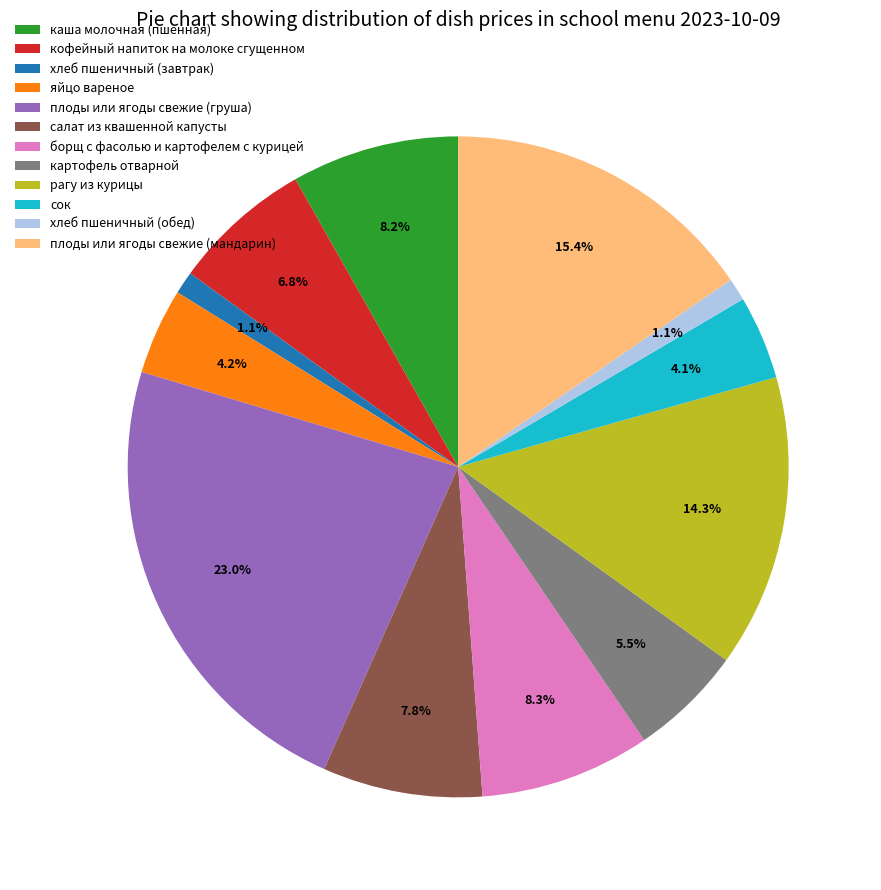

Approximately how many times larger is the value at плоды или ягоды свежие (мандарин) compared to каша молочная (пшенная)?

1.9